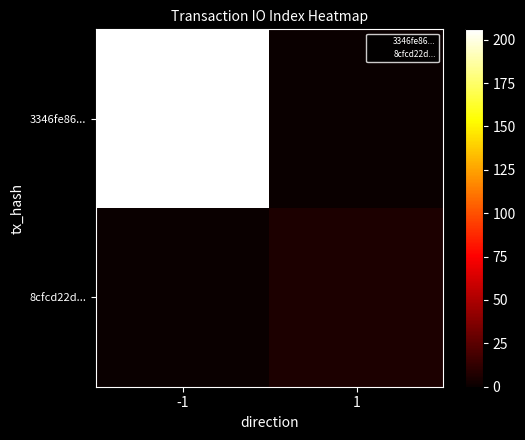

At which category does the chart reach its peak across all series?

-1